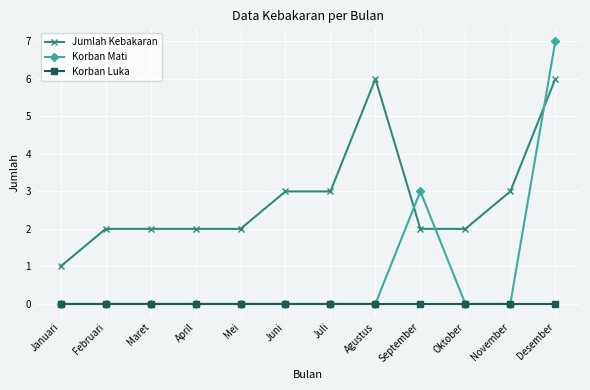

Is the value of Jumlah Kebakaran at Februari greater than the value of Korban Luka at Mei?

Yes